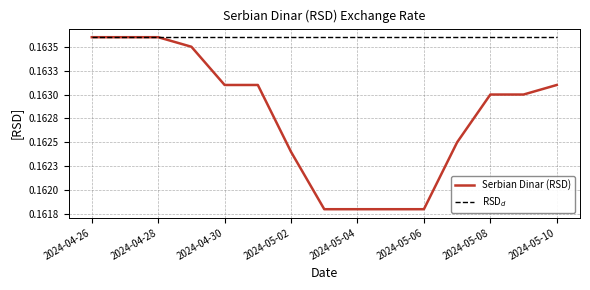

Does the chart have visible grid lines?

Yes